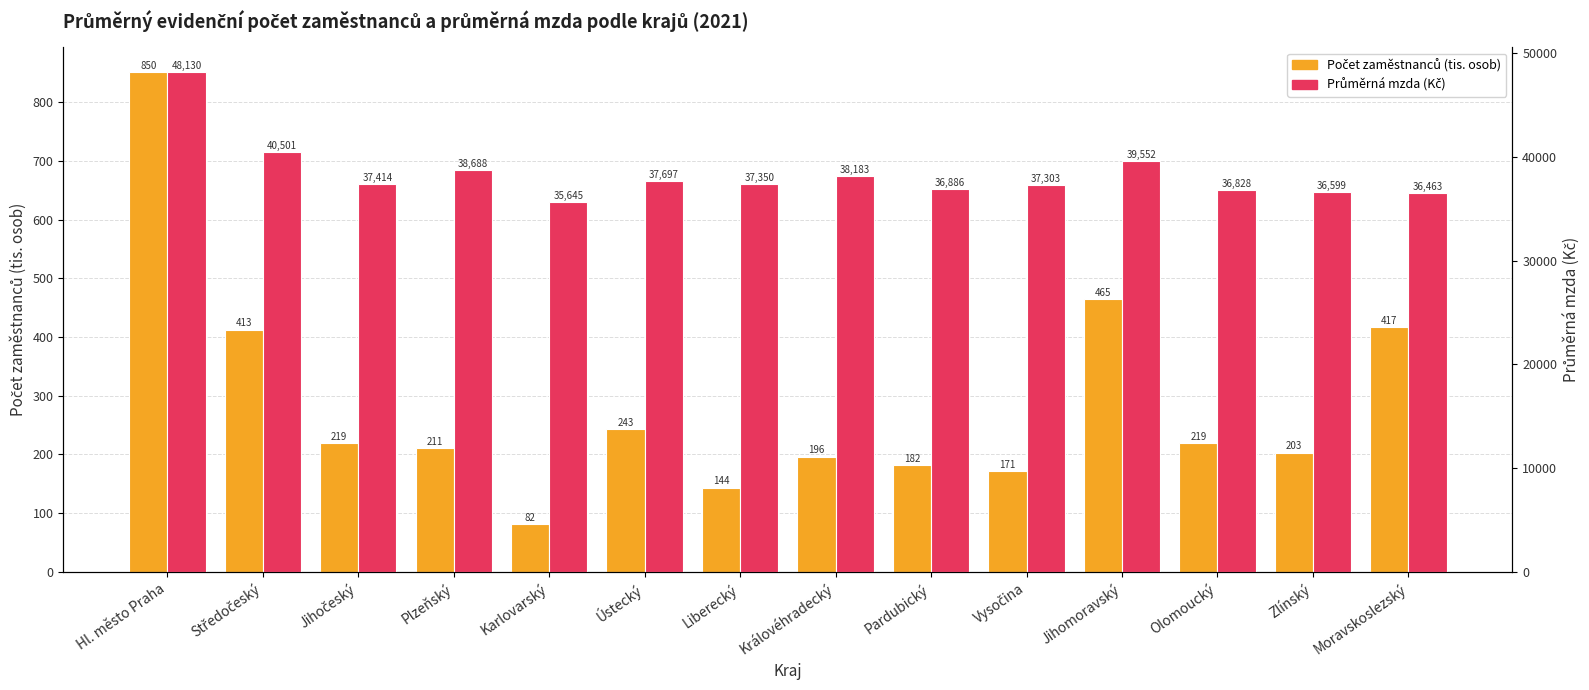

Reading left to right, what are all the values shown in this chart?

Počet zaměstnanců (tis. osob) přep.: Hl. město Praha=850.5	Středočeský=412.6	Jihočeský=219.4	Plzeňský=211.0	Karlovarský=82.0	Ústecký=242.8	Liberecký=143.7	Královéhradecký=196.5	Pardubický=181.9	Vysočina=171.1	Jihomoravský=465.0	Olomoucký=219.2	Zlínský=203.2	Moravskoslezský=417.5
Průměrná mzda (Kč) přep.: Hl. město Praha=48130.2	Středočeský=40501.4	Jihočeský=37414.2	Plzeňský=38687.6	Karlovarský=35645.0	Ústecký=37696.6	Liberecký=37349.5	Královéhradecký=38183.1	Pardubický=36886.4	Vysočina=37303.3	Jihomoravský=39552.5	Olomoucký=36828.2	Zlínský=36598.9	Moravskoslezský=36463.0